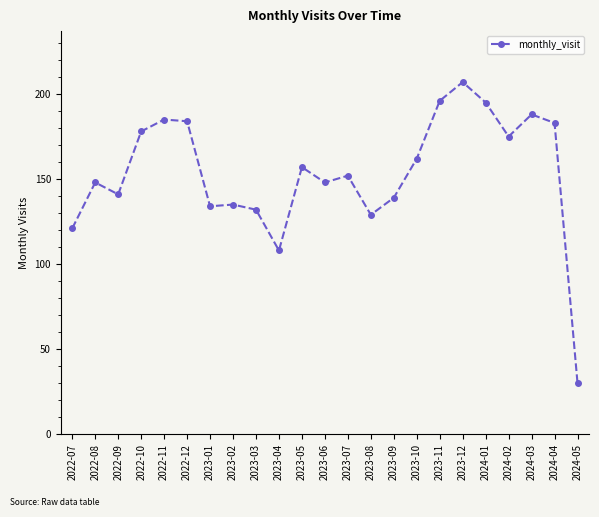

At which label does the data first exceed 152?

2022-10